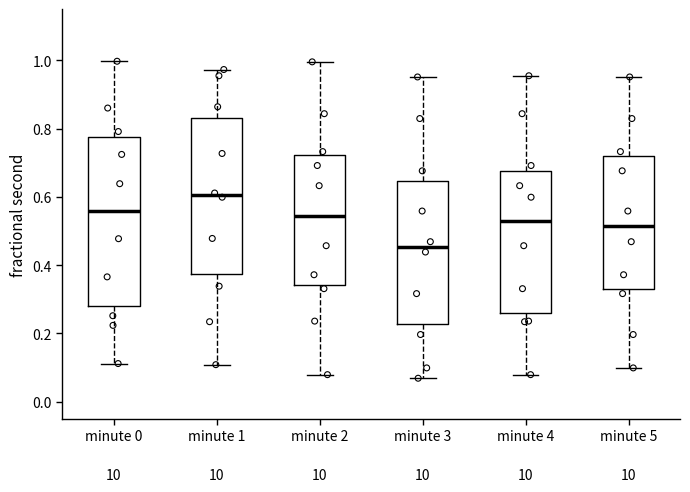

Comparing the boxes themselves (not the whiskers), which one is the tallest?

minute 0